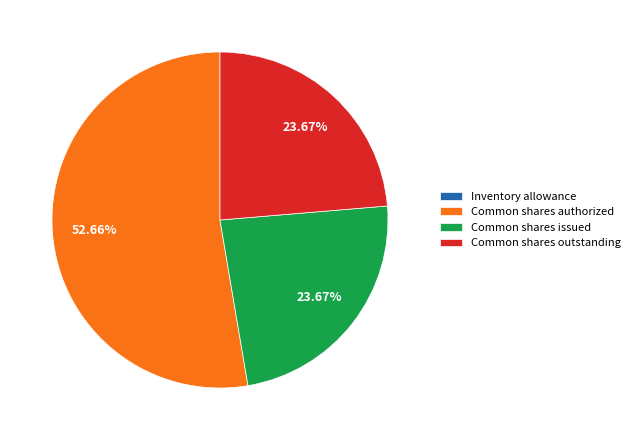

Which category has the biggest portion of the pie?

Common shares authorized